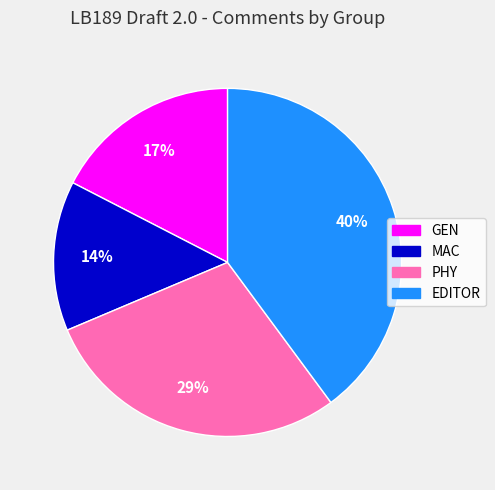

Combined, do GEN and EDITOR account for over 50%?

Yes